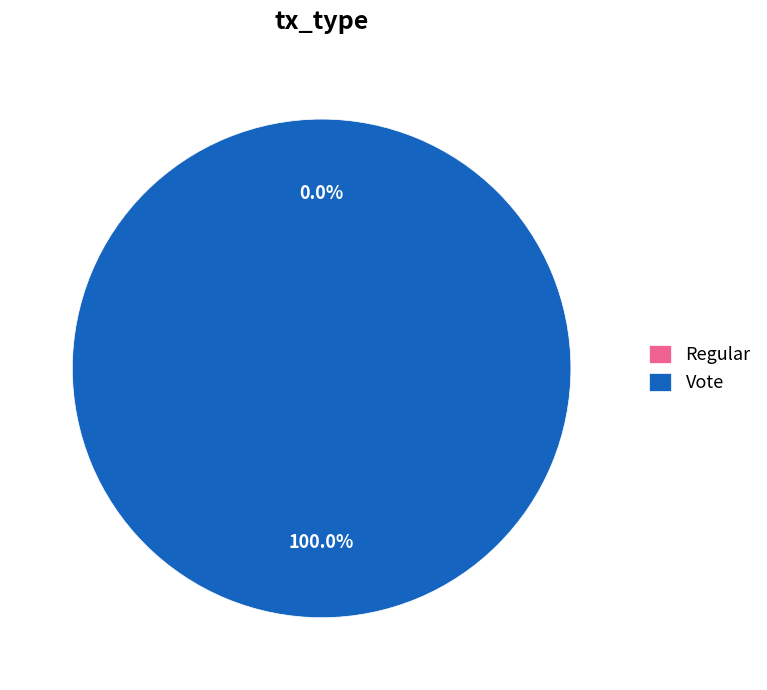

What percentage is the Vote slice, to the nearest percent?

100%